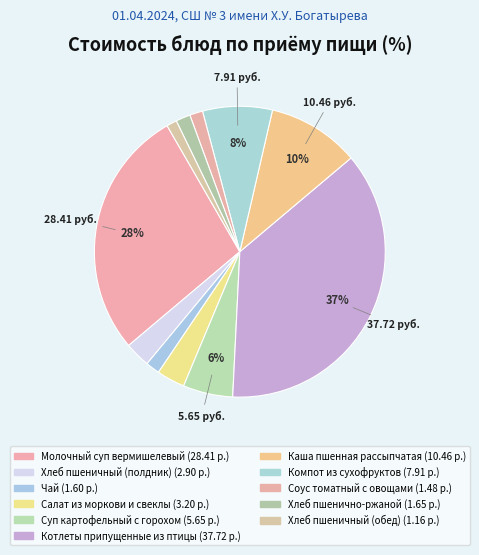

Is it true that Хлеб пшеничный (обед) is 11% of the pie?

False